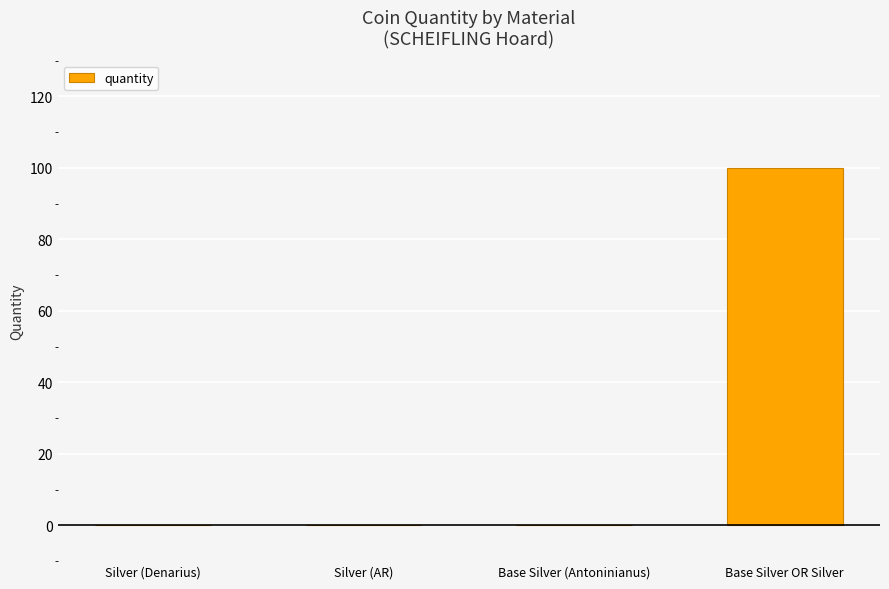

What is the average value?

25